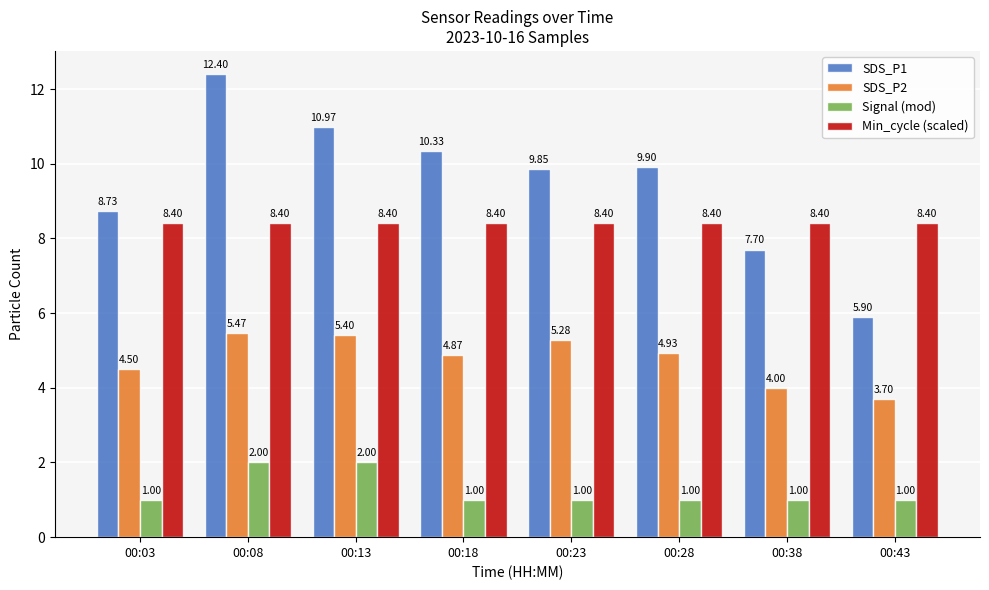

At which label does SDS_P2 first exceed 4?

00:03